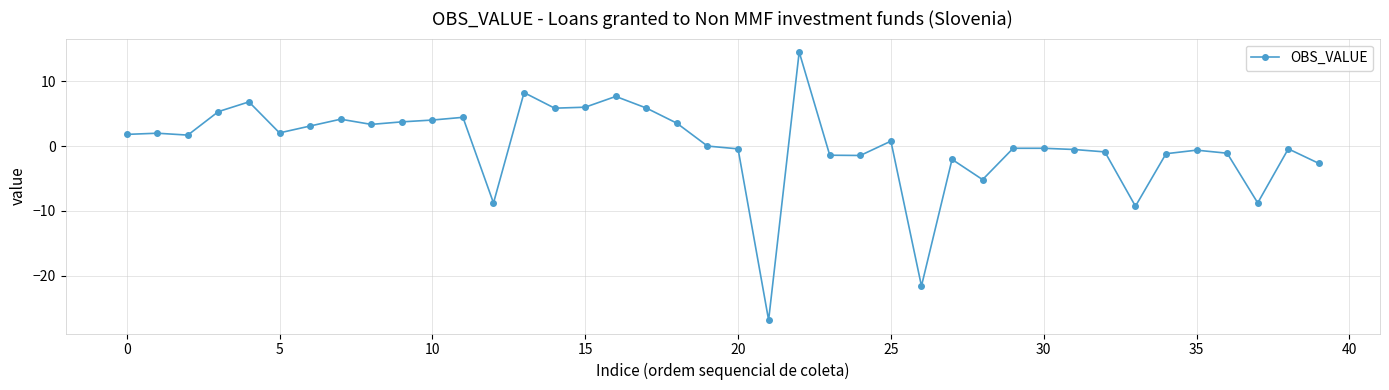

What is the minimum value shown in the chart?

-26.8